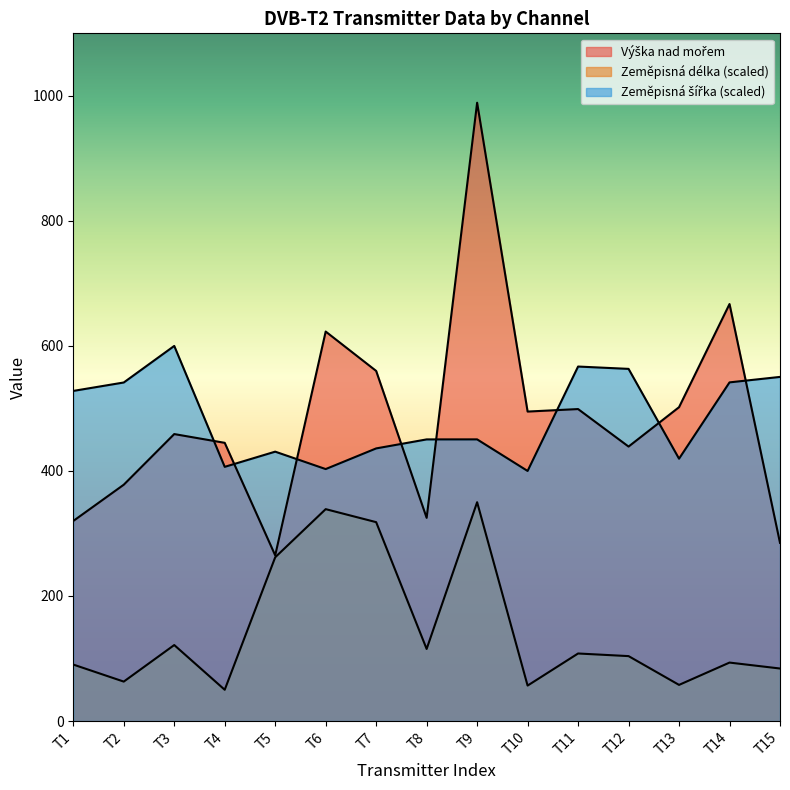

How many distinct data groups are displayed?

3